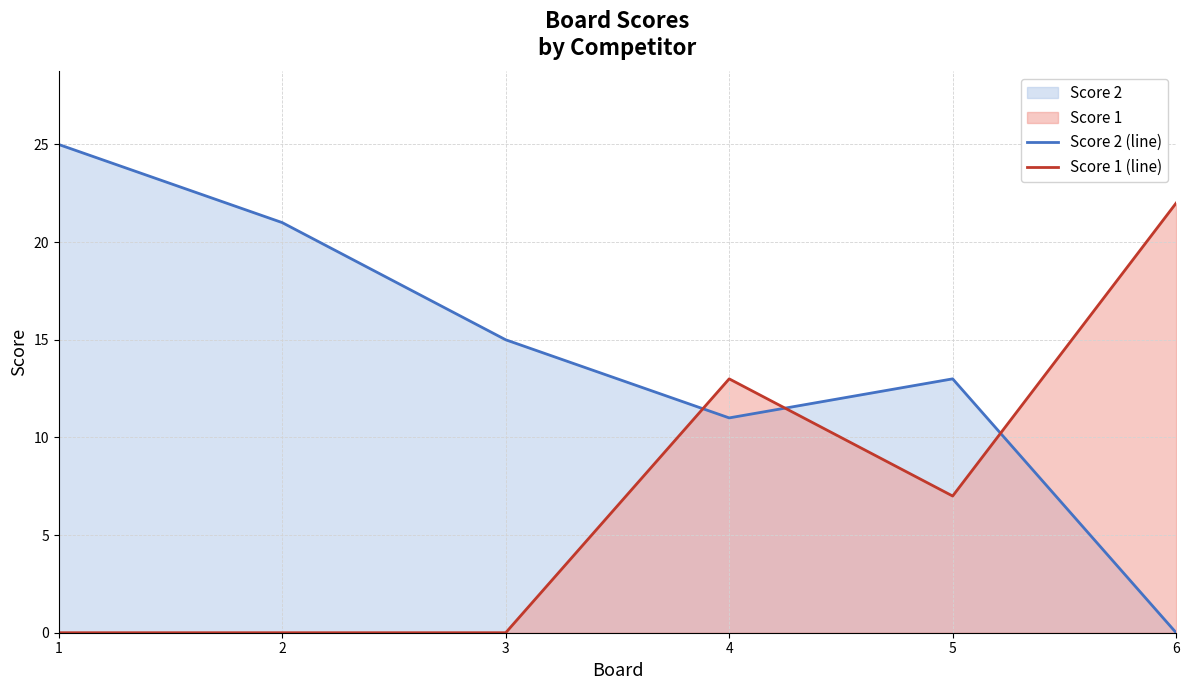

Reading left to right, list all the values displayed in this chart.

Score 2 (line): 25	21	15	11	13	0
Score 1 (line): 0	0	0	13	7	22